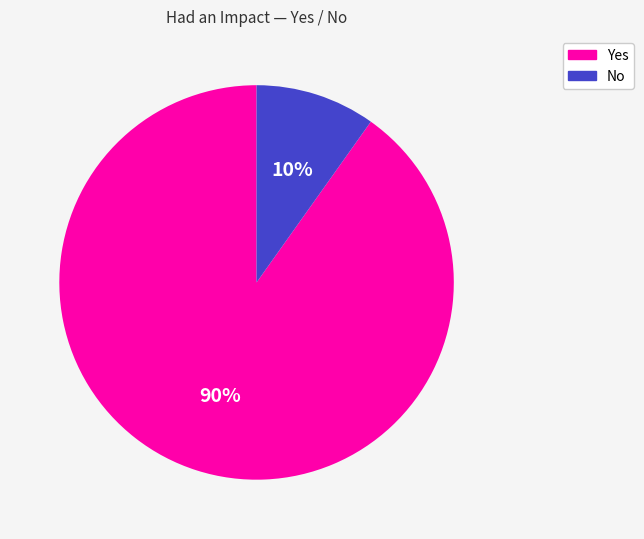

Count the number of slices in the pie.

2